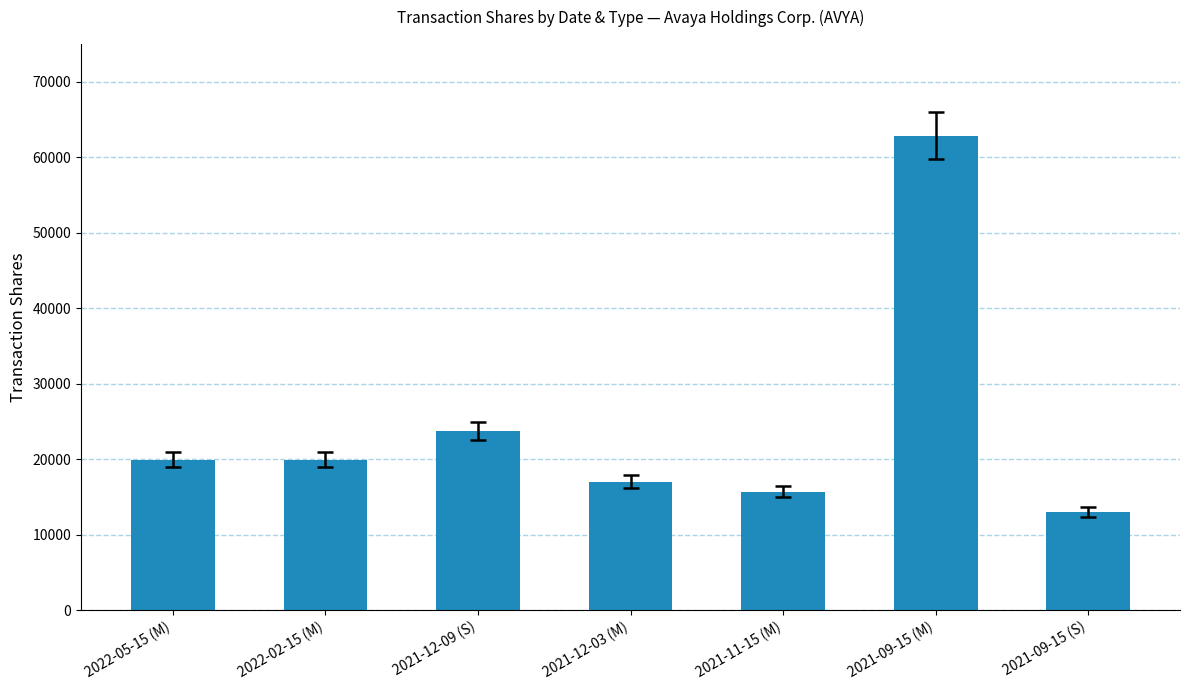

What is the label of the 3rd bar from the left?

2021-12-09 (S)